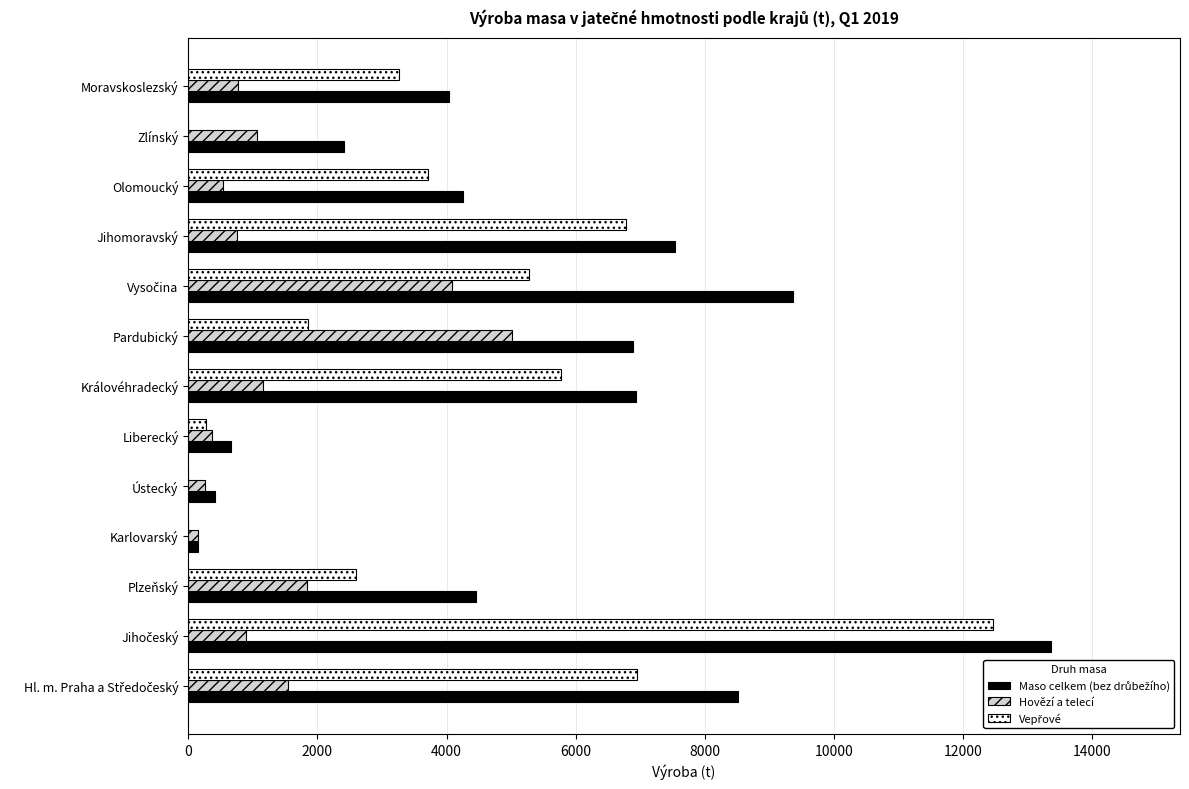

The Hovězí a telecí series shows 1161.8 at Královéhradecký. True or false?

True